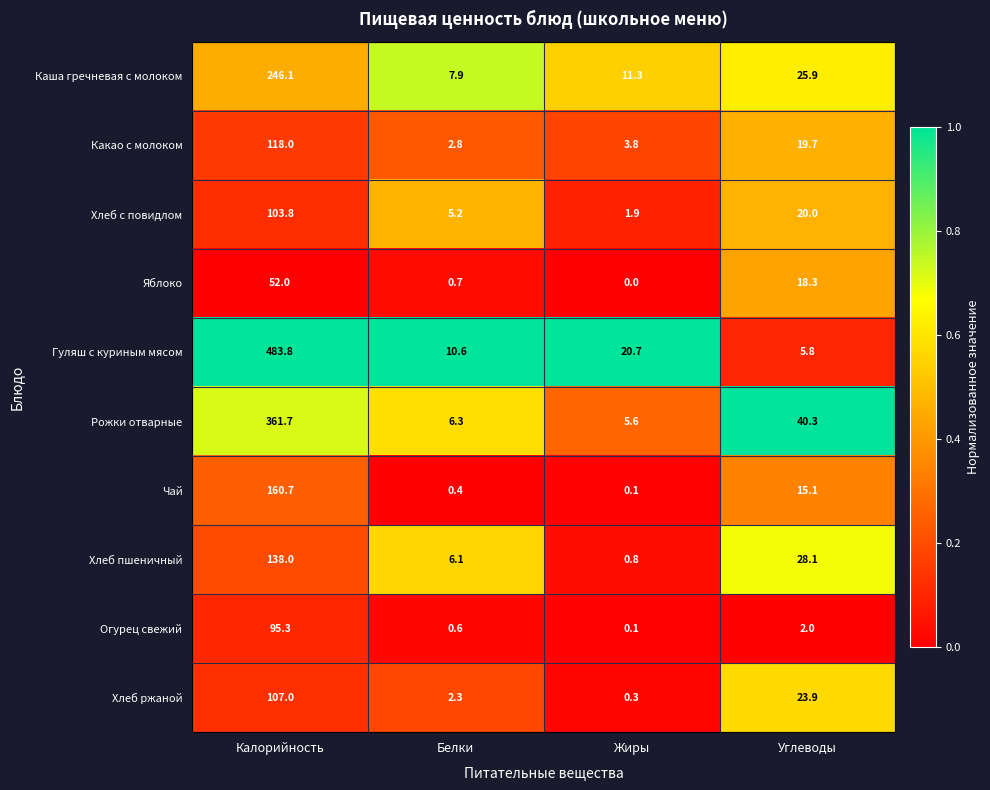

What is the spread (max minus min) of values at Белки?

10.2